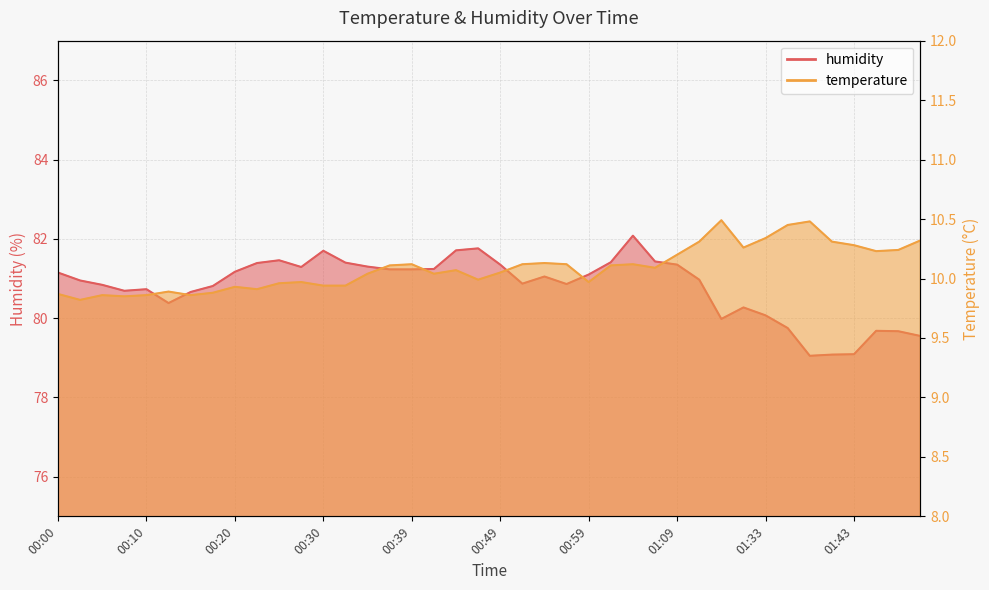

How many interior local valleys does the humidity series have?

7